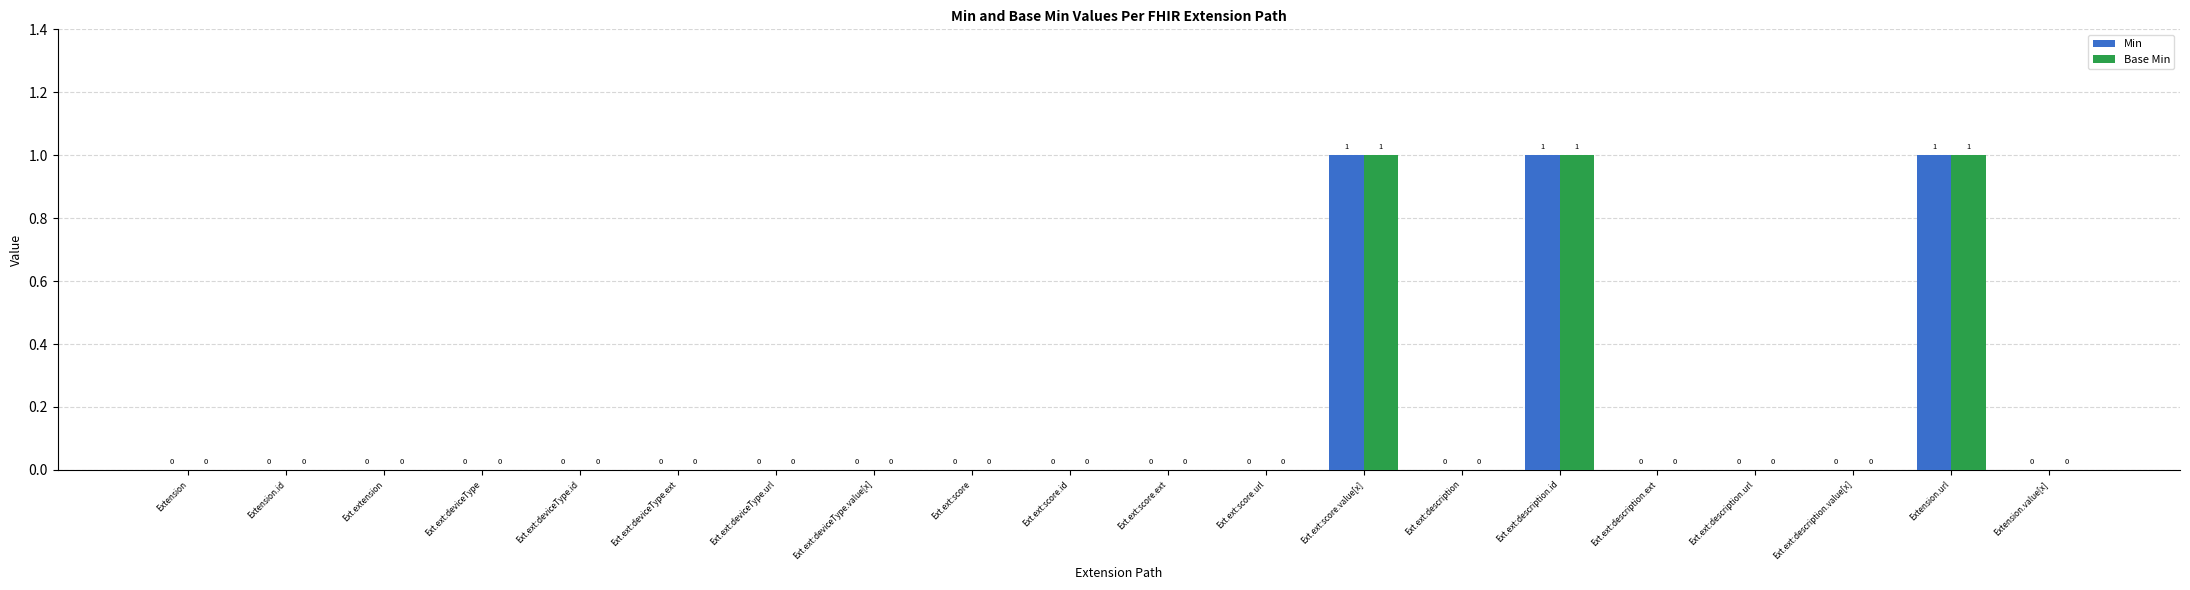

Reading left to right, what are all the values shown in this chart?

Min: Extension=0	Extension.id=0	Ext.extension=0	Ext.ext:deviceType=0	Ext.ext:deviceType.id=0	Ext.ext:deviceType.ext=0	Ext.ext:deviceType.url=0	Ext.ext:deviceType.value[x]=0	Ext.ext:score=0	Ext.ext:score.id=0	Ext.ext:score.ext=0	Ext.ext:score.url=0	Ext.ext:score.value[x]=1	Ext.ext:description=0	Ext.ext:description.id=1	Ext.ext:description.ext=0	Ext.ext:description.url=0	Ext.ext:description.value[x]=0	Extension.url=1	Extension.value[x]=0
Base Min: Extension=0	Extension.id=0	Ext.extension=0	Ext.ext:deviceType=0	Ext.ext:deviceType.id=0	Ext.ext:deviceType.ext=0	Ext.ext:deviceType.url=0	Ext.ext:deviceType.value[x]=0	Ext.ext:score=0	Ext.ext:score.id=0	Ext.ext:score.ext=0	Ext.ext:score.url=0	Ext.ext:score.value[x]=1	Ext.ext:description=0	Ext.ext:description.id=1	Ext.ext:description.ext=0	Ext.ext:description.url=0	Ext.ext:description.value[x]=0	Extension.url=1	Extension.value[x]=0